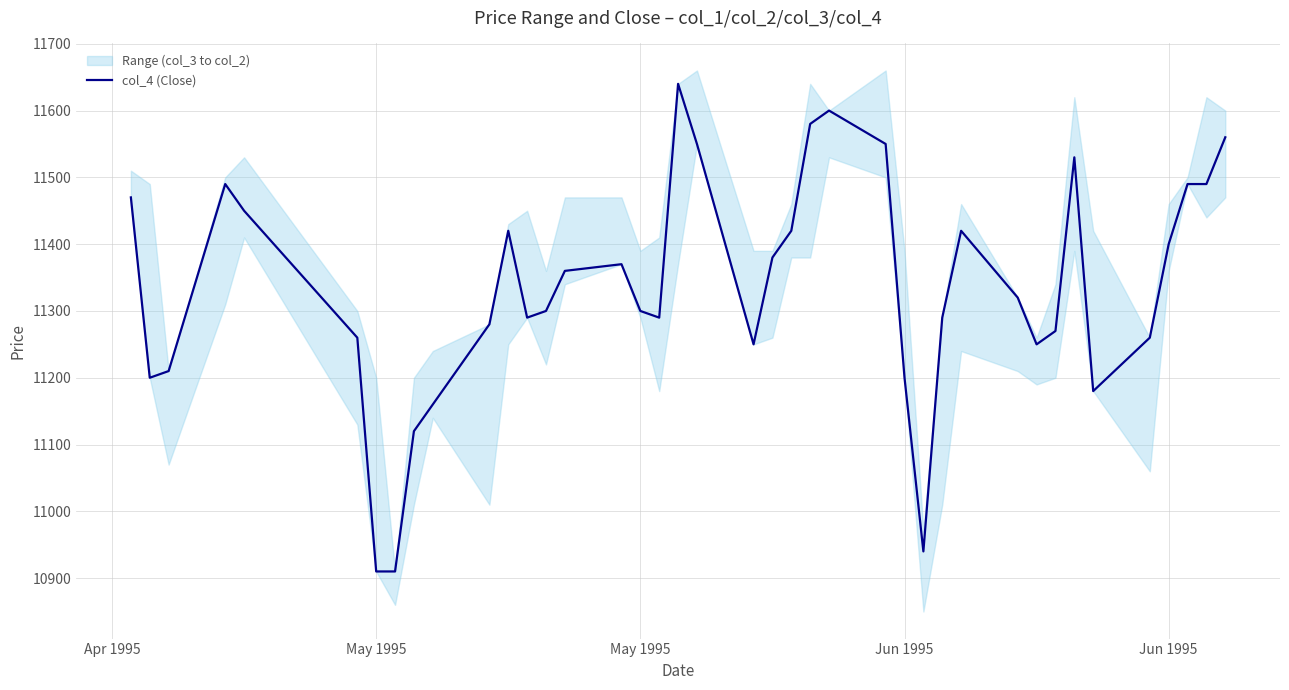

At which category does the chart reach its minimum across all series?

May 1995